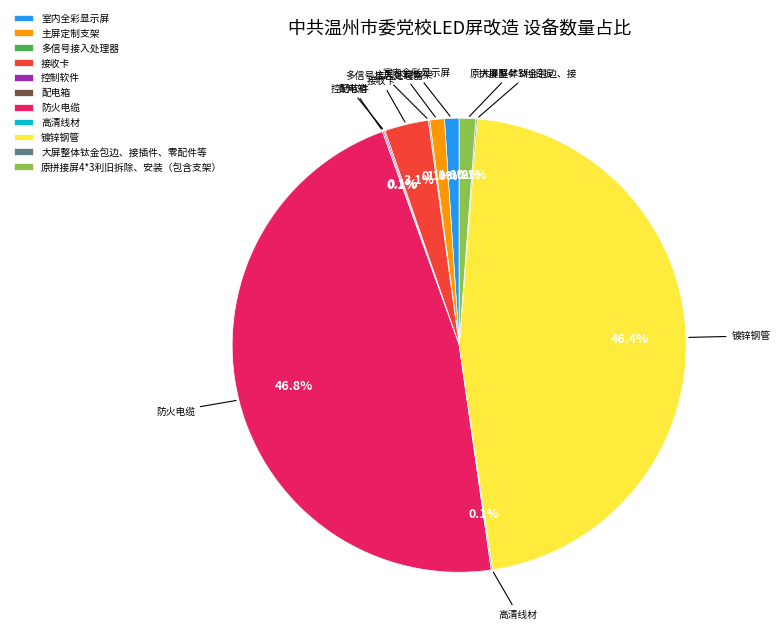

Is 主屏定制支架 the majority of the pie?

No